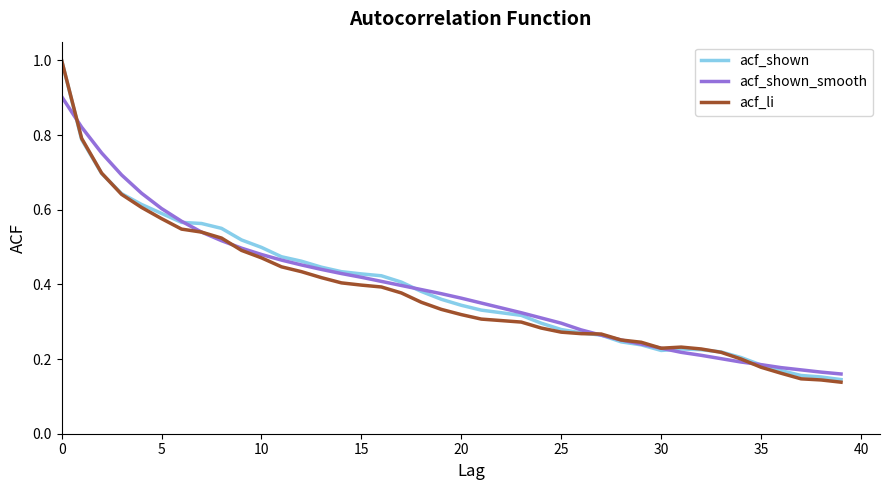

Which series has the largest range (max minus min)?

acf_li